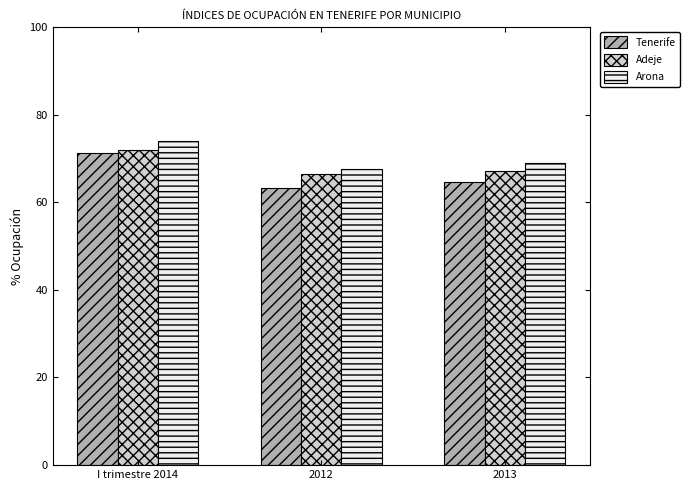

Is the value of Arona at 2013 greater than the value of Tenerife at 2012?

Yes